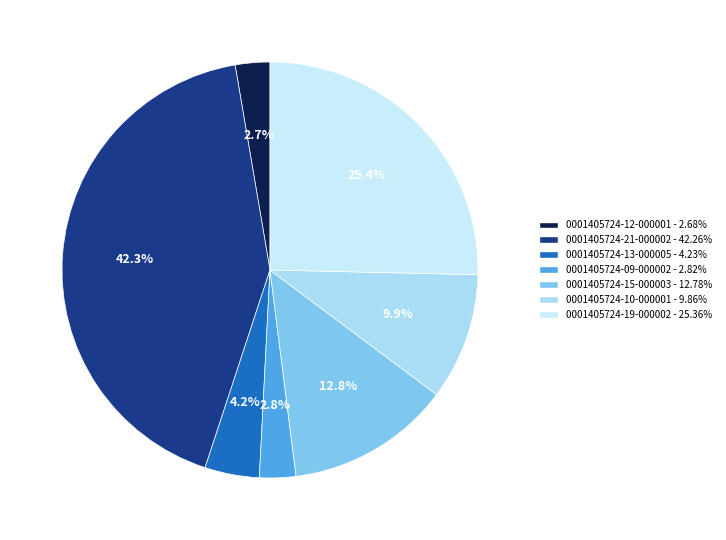

Does 0001405724-10-000001 represent more than half of the total?

No